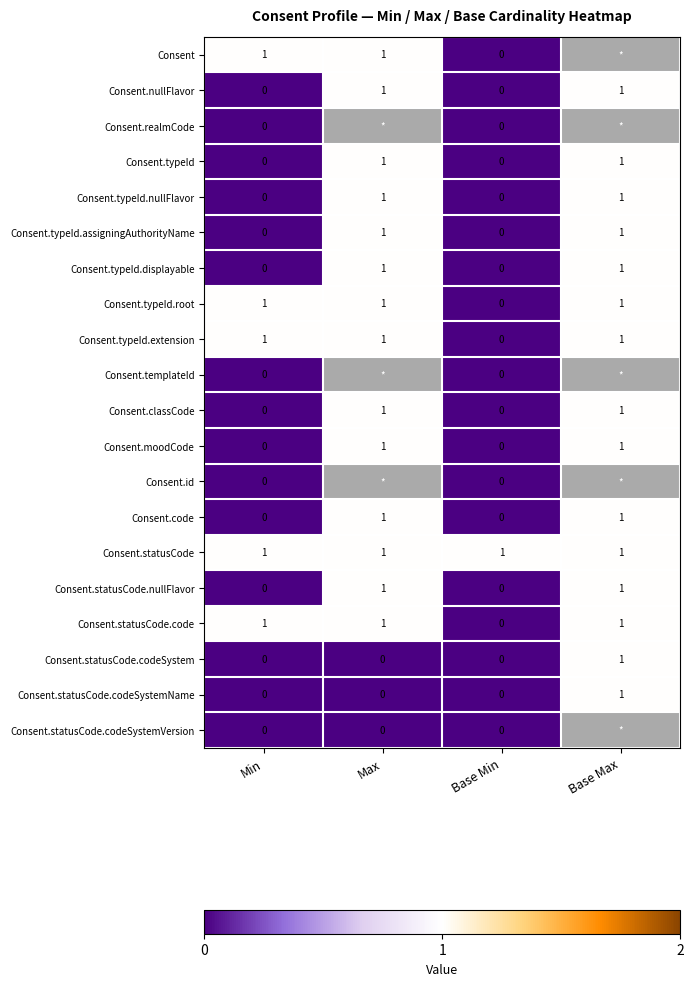

Is it true that Consent.moodCode equals 2 at Max?

False